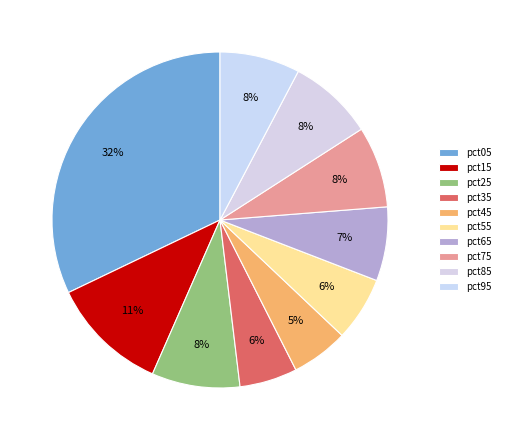

To the nearest percent, what is the difference between the largest and smallest slice percentages?

27%